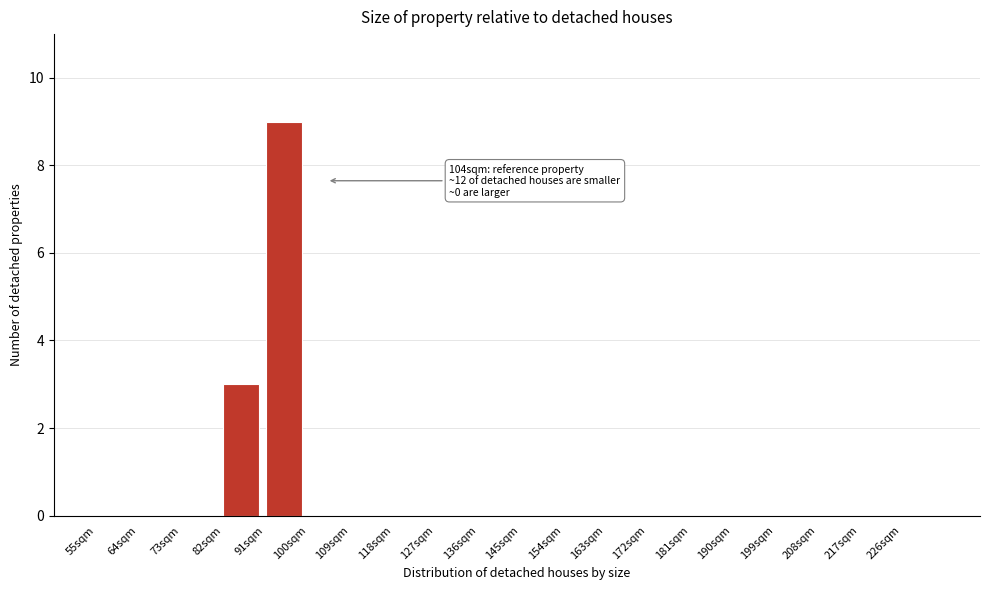

Which range on the x-axis has the tallest bar?

91 to 100